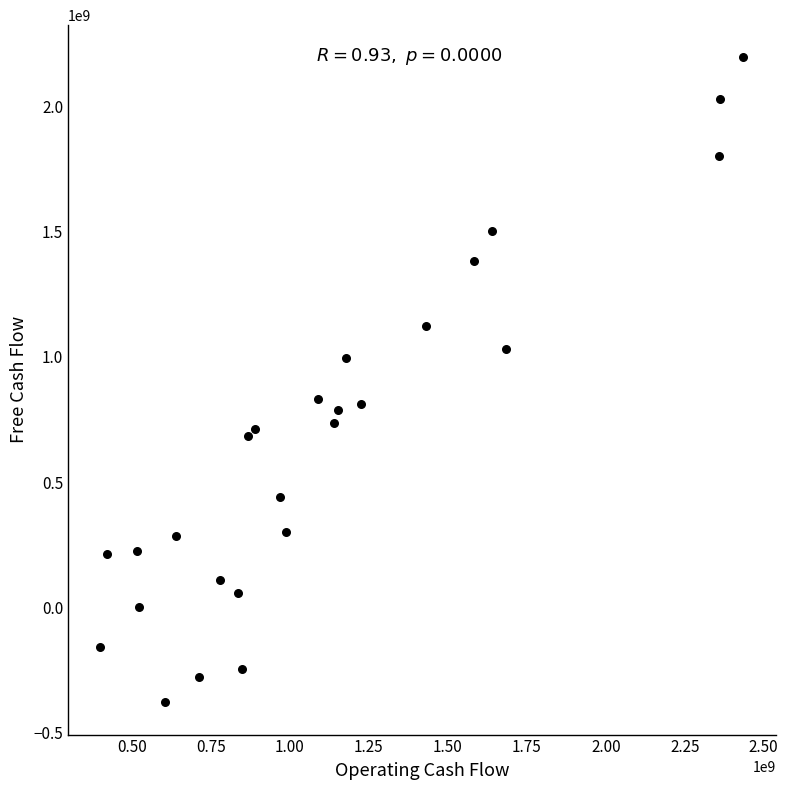

What is the range of X values (max minus min)?

2036000000